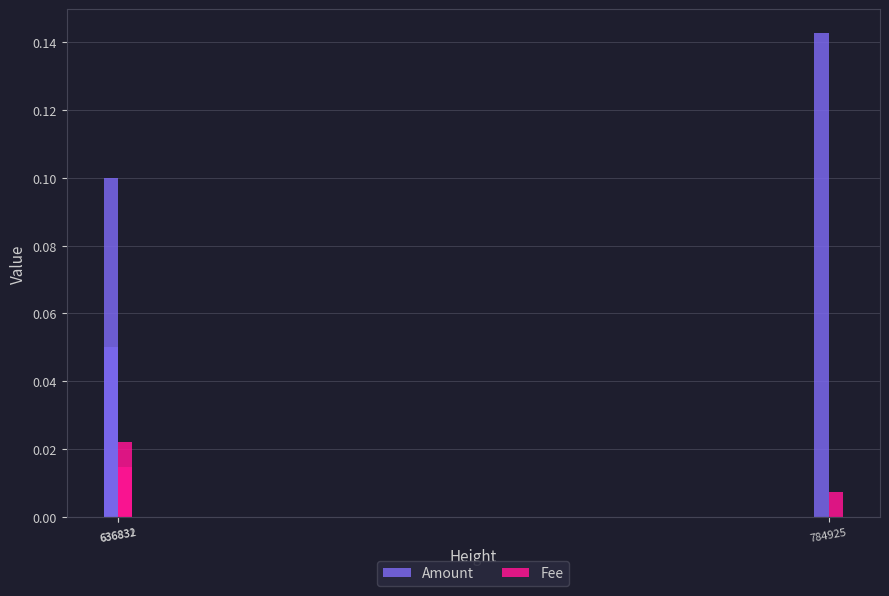

Which label corresponds to the smallest value in the chart?

784925